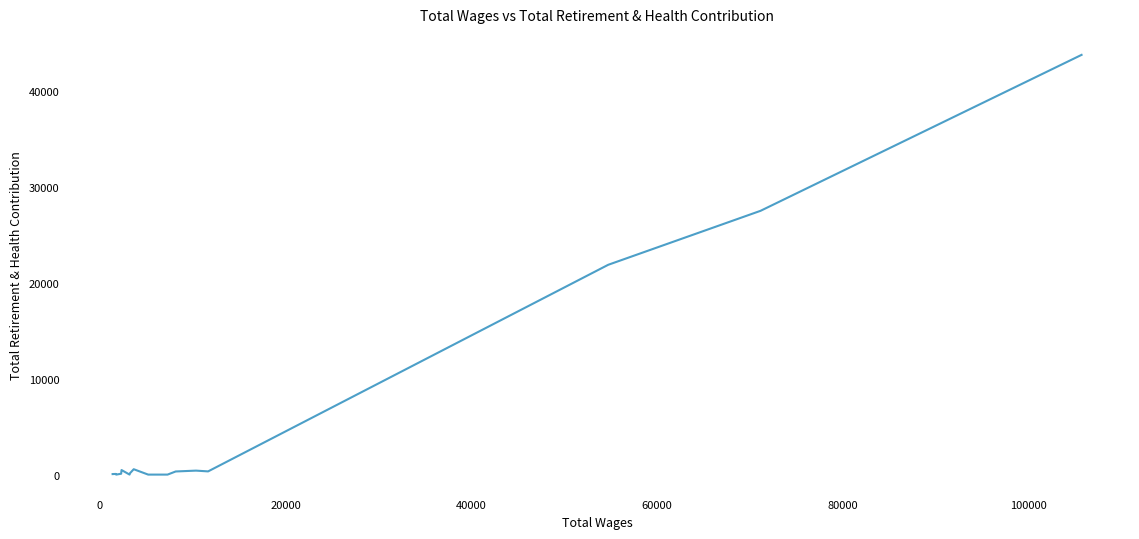

True or false: there are more than 2 points higher than both neighbors.

True